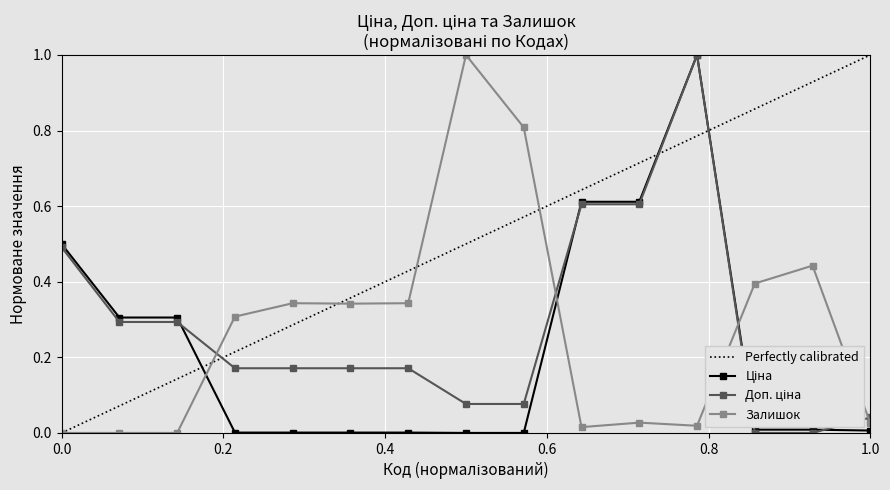

What is the highest value of the Залишок series?

1.0